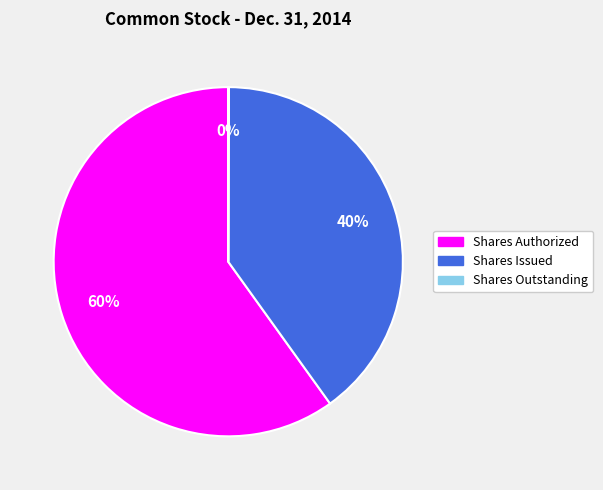

Is the sum of Shares Issued and Shares Authorized greater than half?

Yes